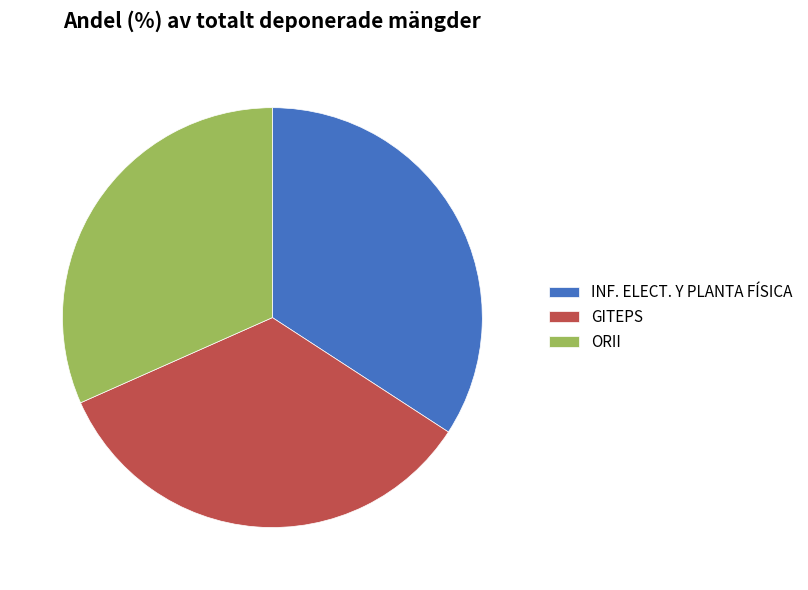

Is the sum of GITEPS and ORII greater than half?

Yes